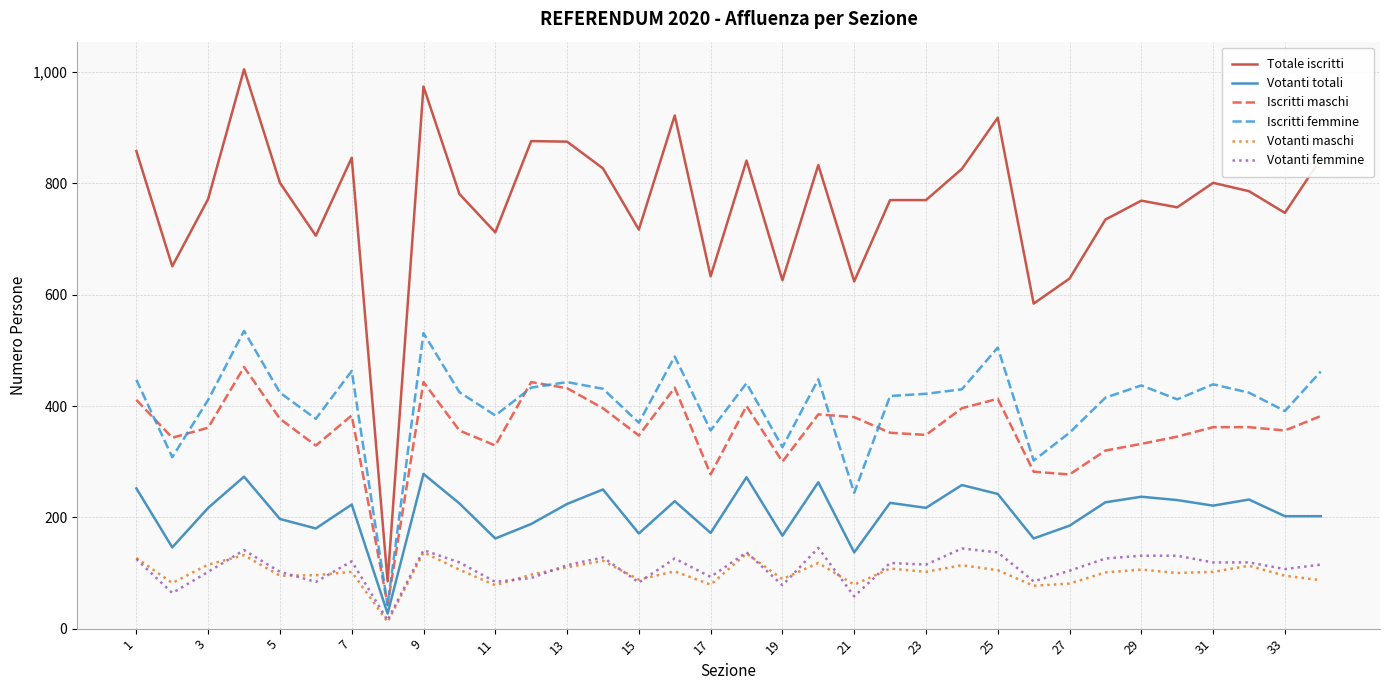

Which series has the largest range (max minus min)?

Totale iscritti